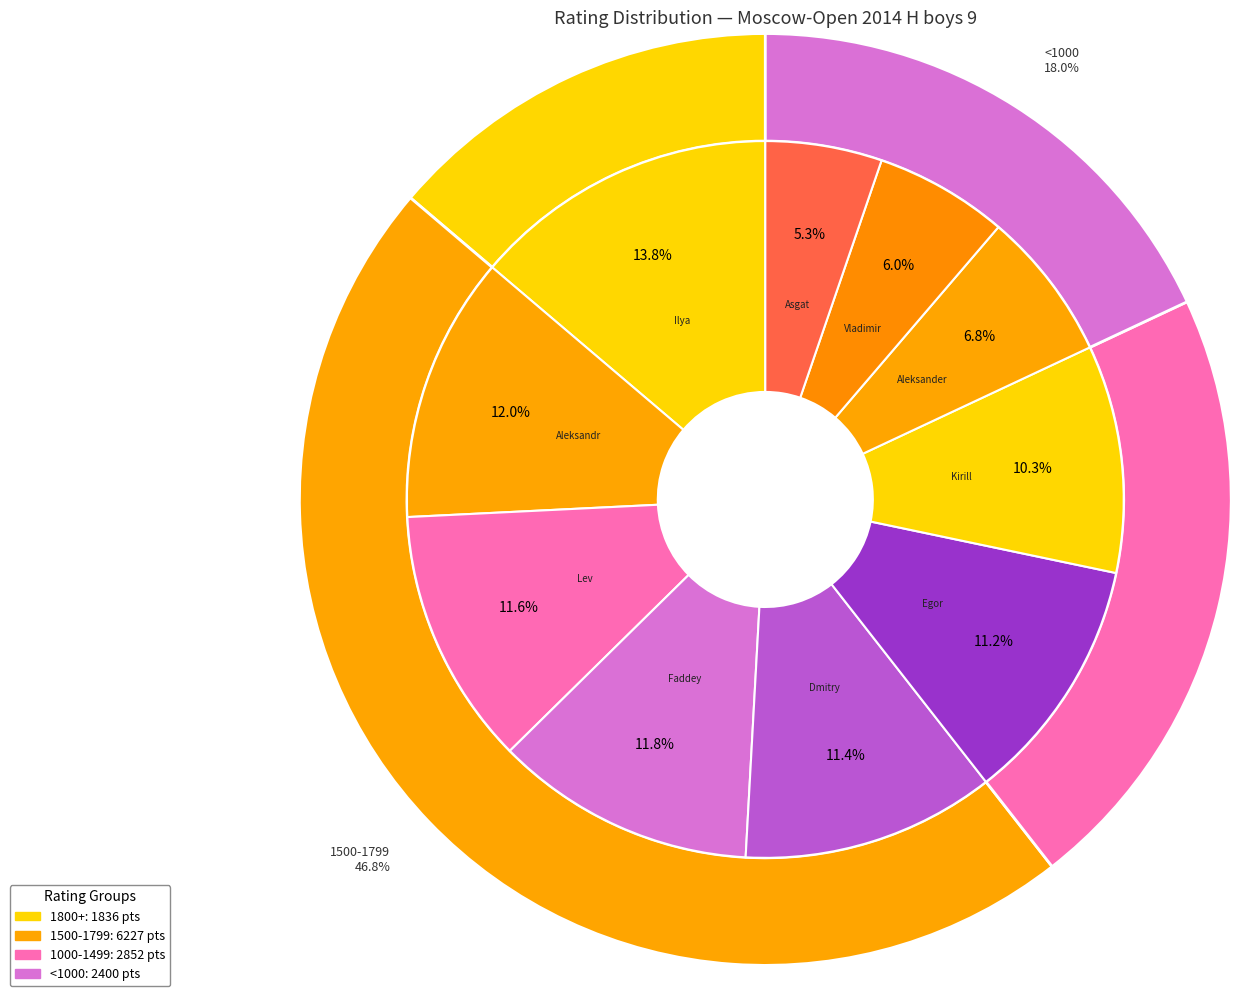

The Mochalin Faddey slice represents 23% of the pie. True or false?

False